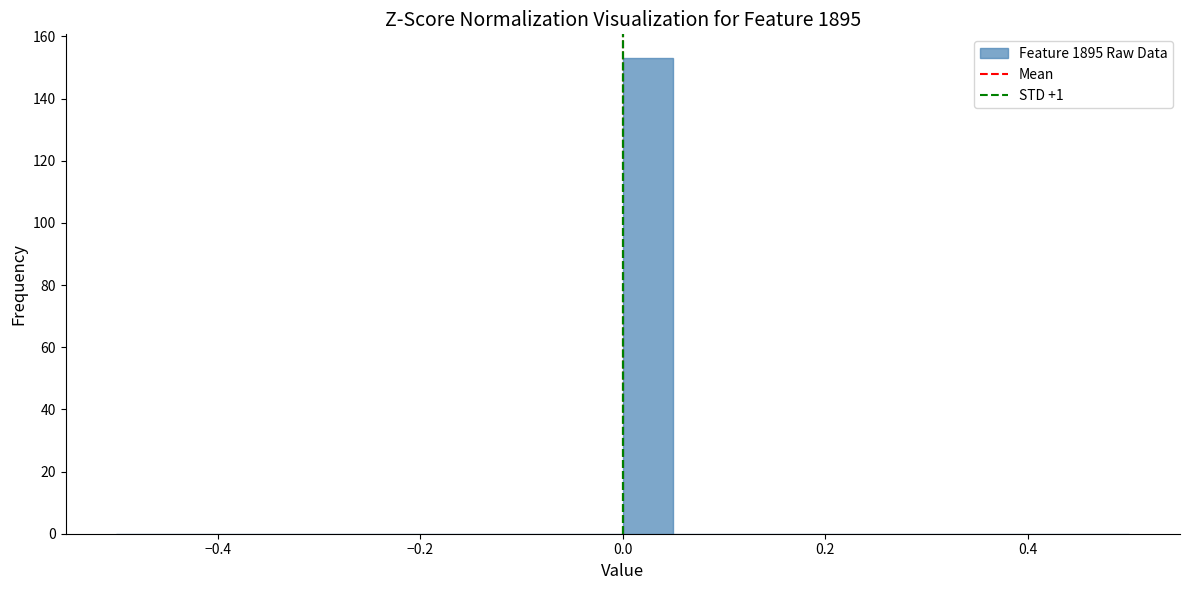

Read against the x-axis, roughly where is the centre of the tallest bar?

0.02